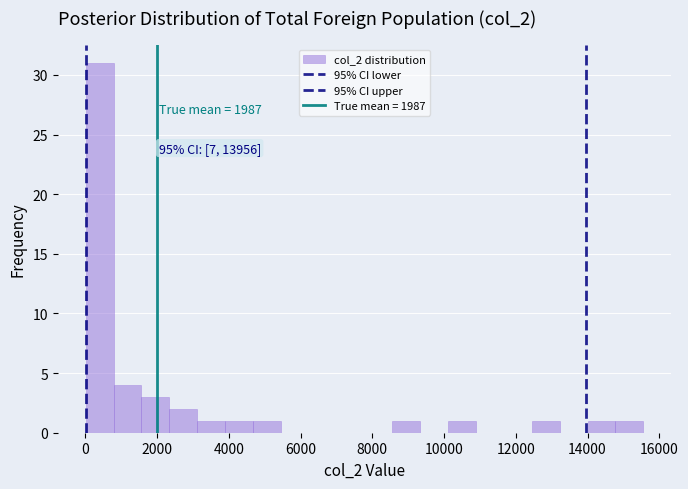

Around what value on the x-axis is the tallest bar? Give the approximate position of its centre, as read against the axis.

400